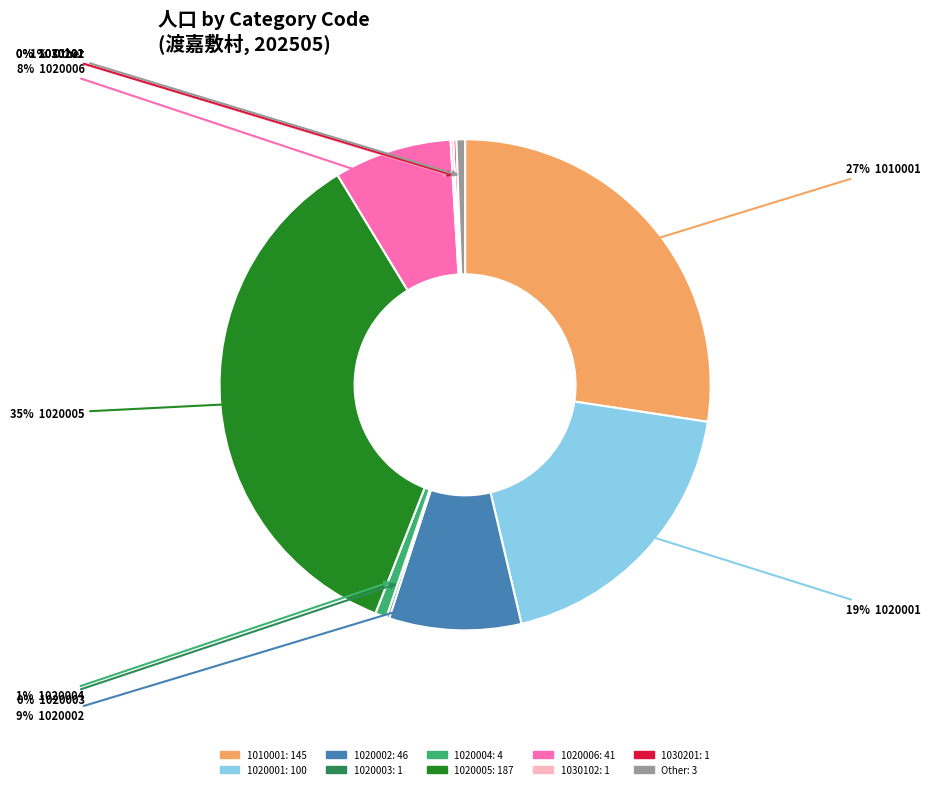

Does any single category account for the majority?

No